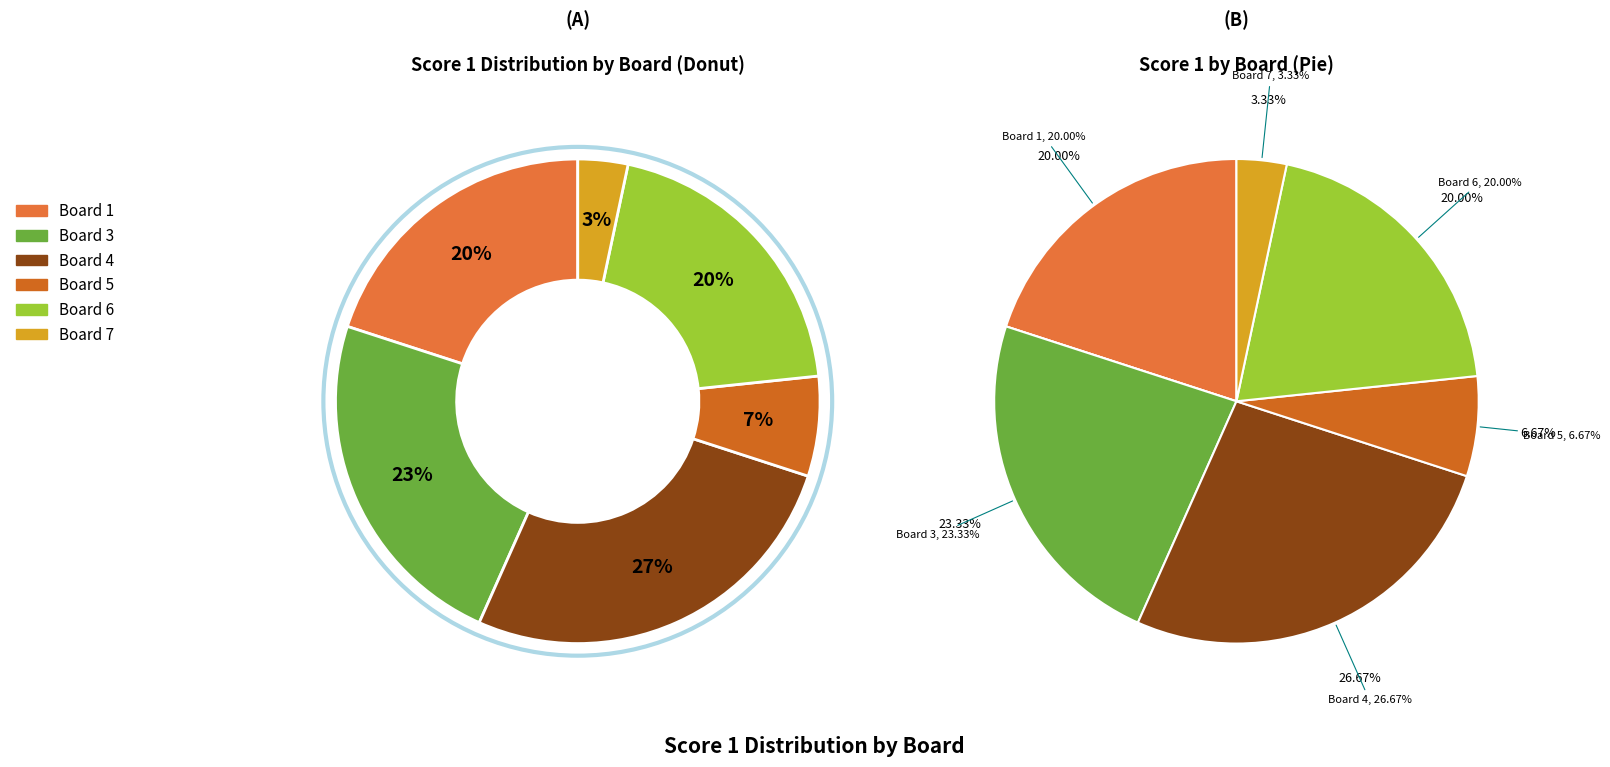

To the nearest percent, what is the combined percentage of Board 4 and Board 3?

50%